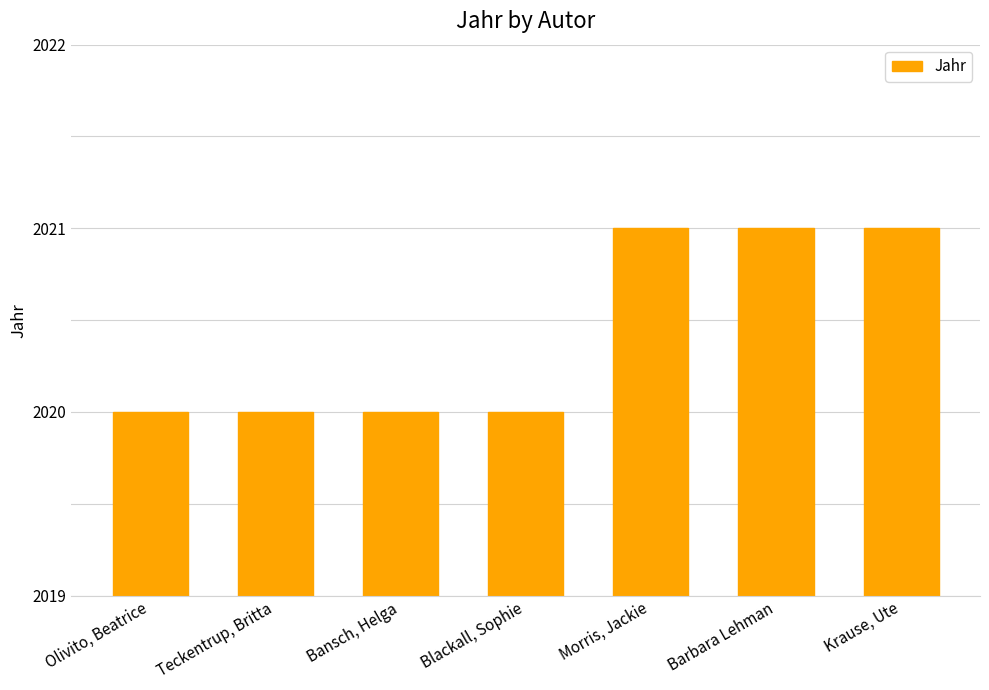

What is the minimum value shown in the chart?

2020